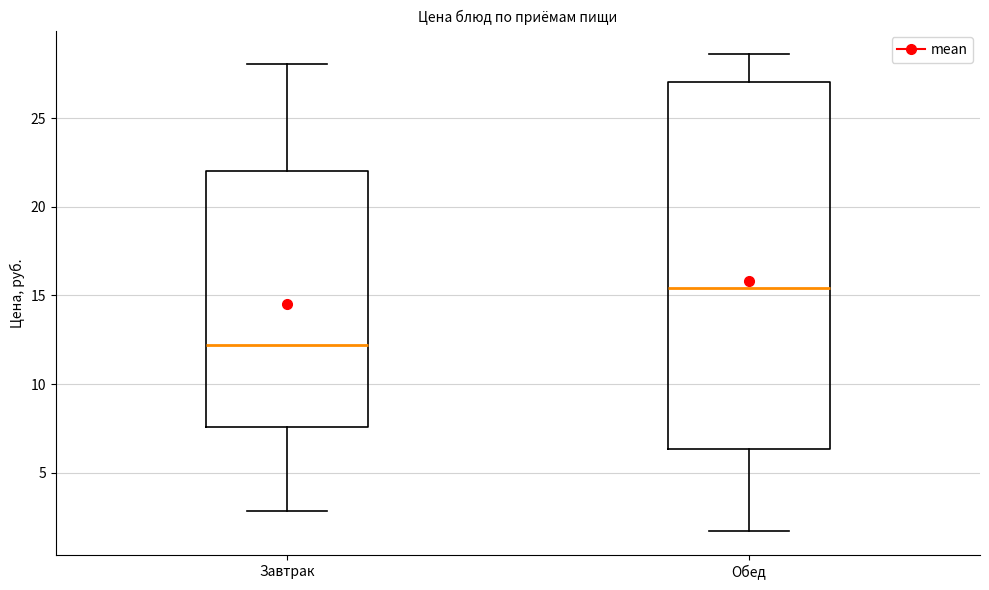

Reading left to right, read every box against the y-axis: the position of its median line, the range the box covers, and the ends of its whiskers. The values are not printed on the chart, so give them approximately, as read against the axis.

Завтрак: median 12.0, box 7.5 to 22.0, whiskers 3.0 to 28.0
Обед: median 15.5, box 6.5 to 27.0, whiskers 1.5 to 28.5